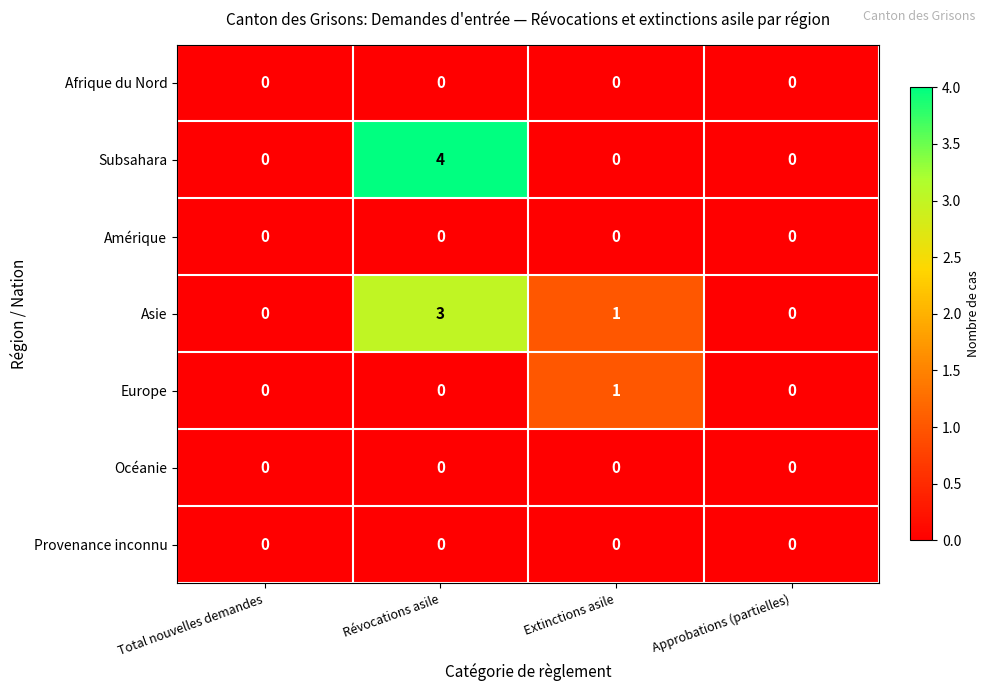

Count the Asie values in the range 0 to 3.

4